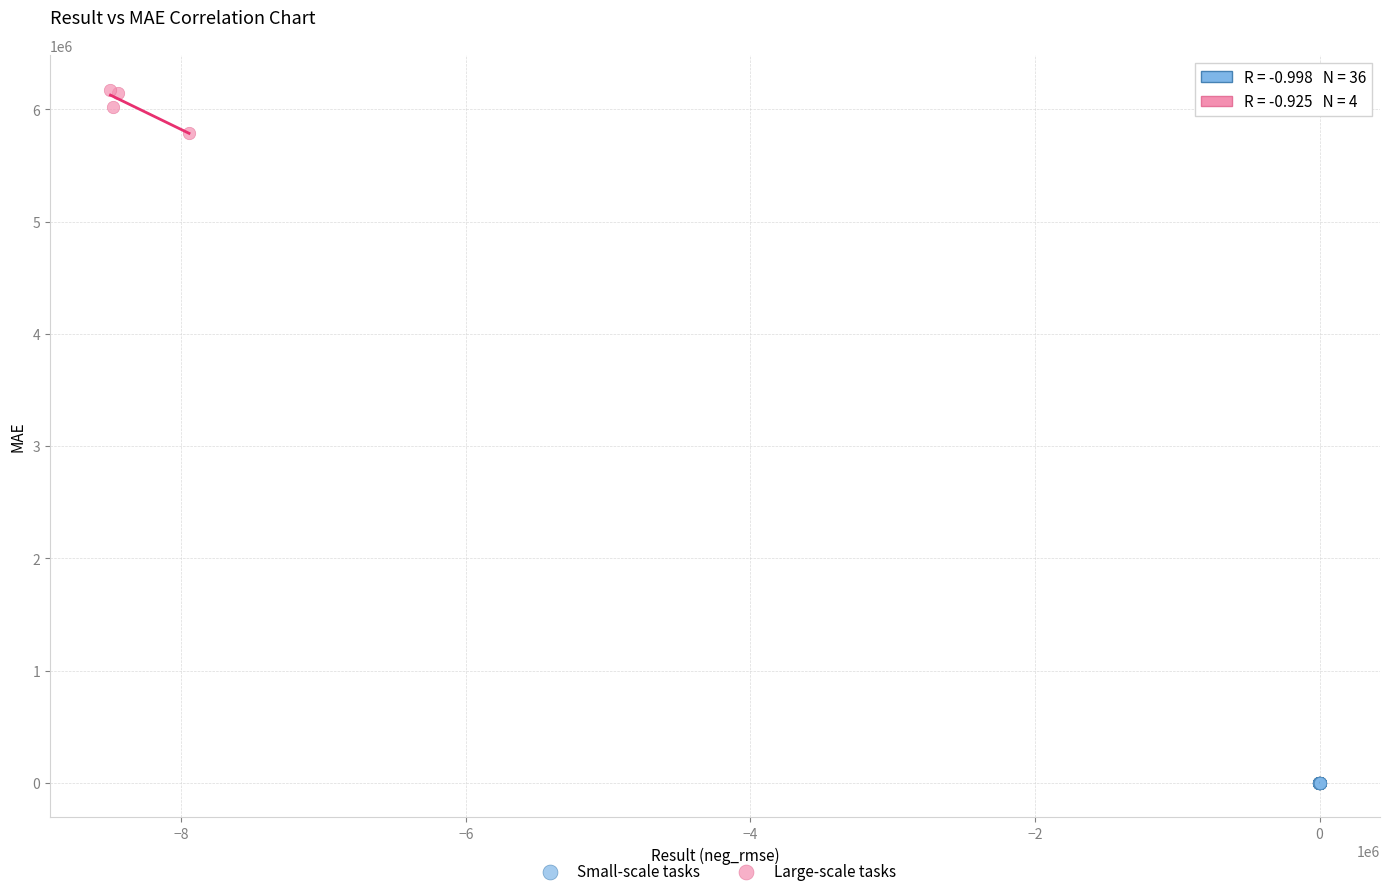

Which series contains the lowest Y value?

Small-scale tasks